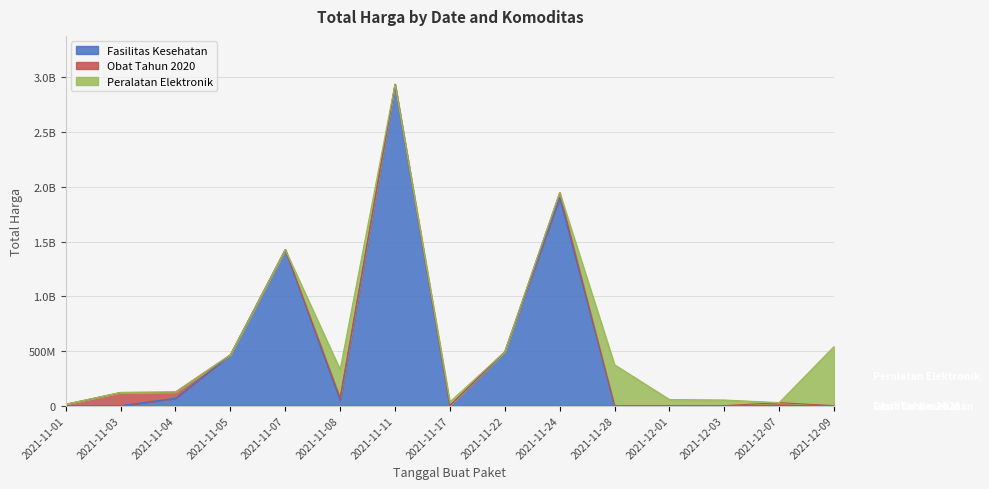

How many times do Peralatan Elektronik and Obat Tahun 2020 cross each other?

5